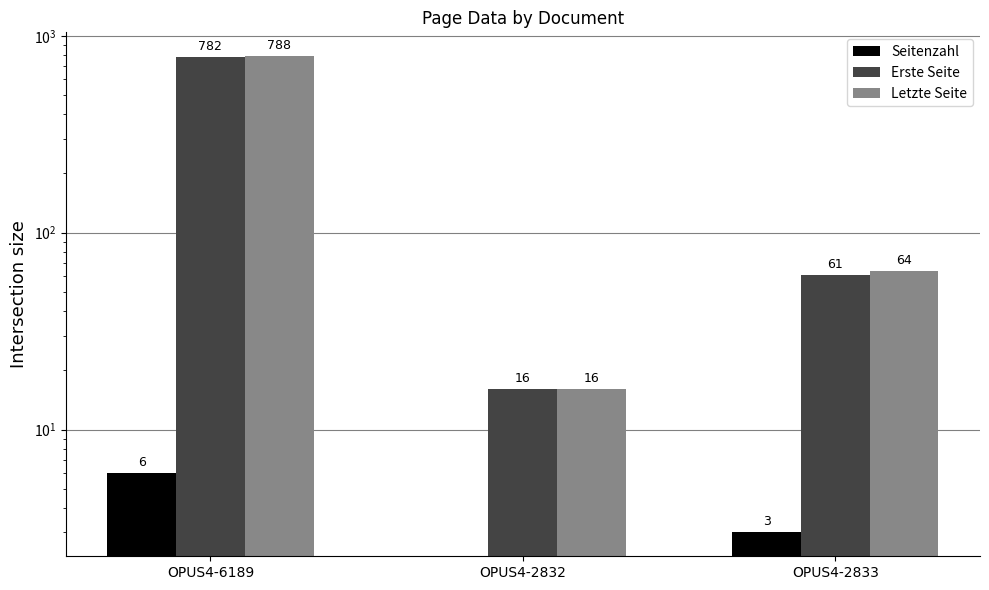

What is the average value of the Erste Seite series?

286